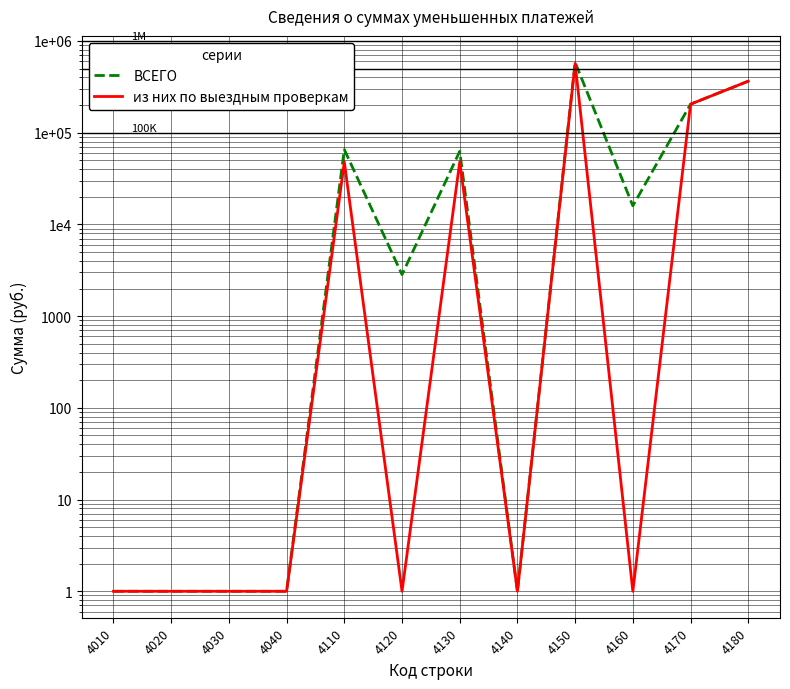

At which label is ВСЕГО closest to 292492?

4180